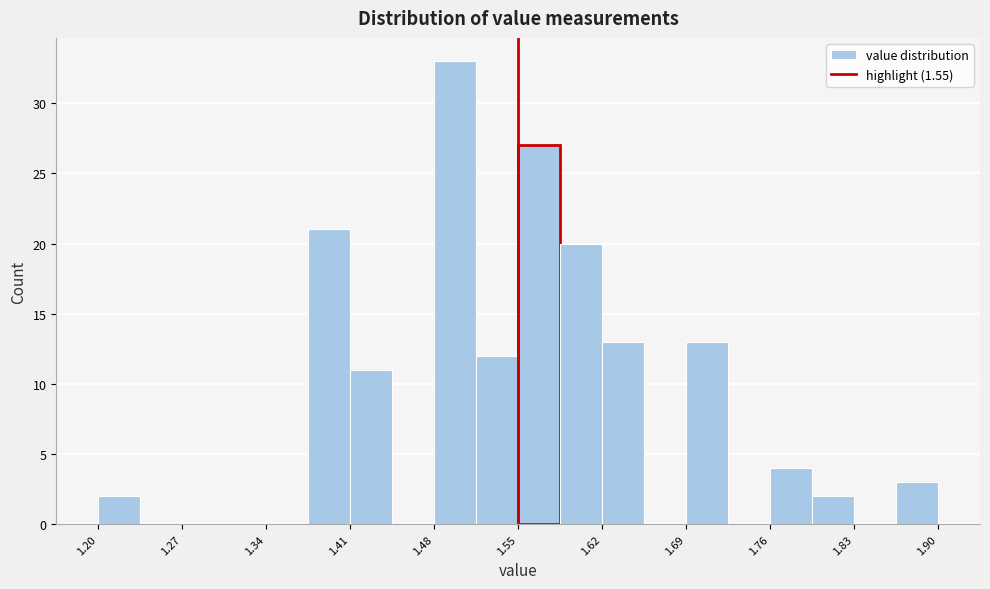

Read against the x-axis, roughly where is the centre of the tallest bar?

1.50